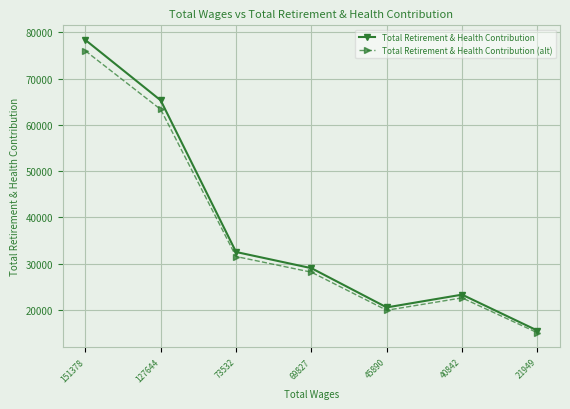

Is it true that Total Retirement & Health Contribution (alt) equals 31966.8 at 127644?

False